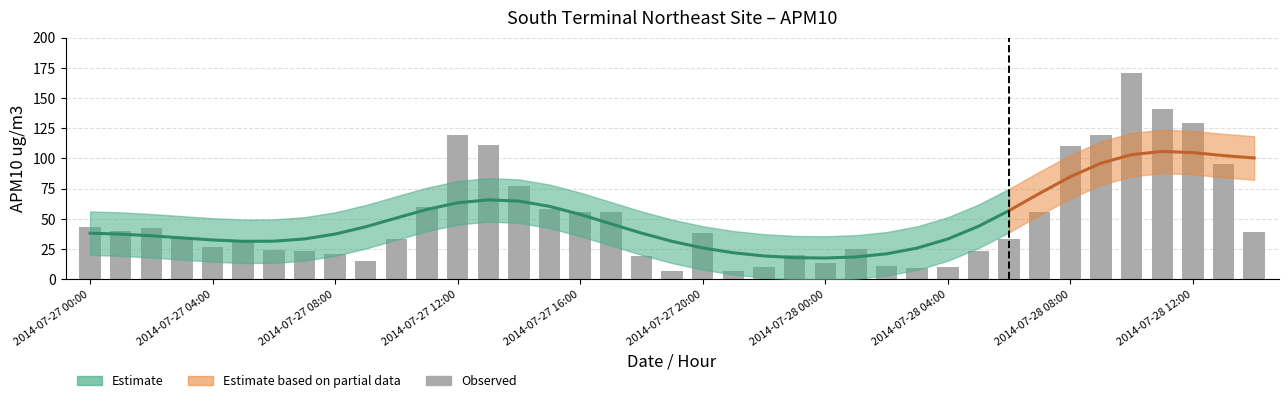

What position from the right is 26?

13